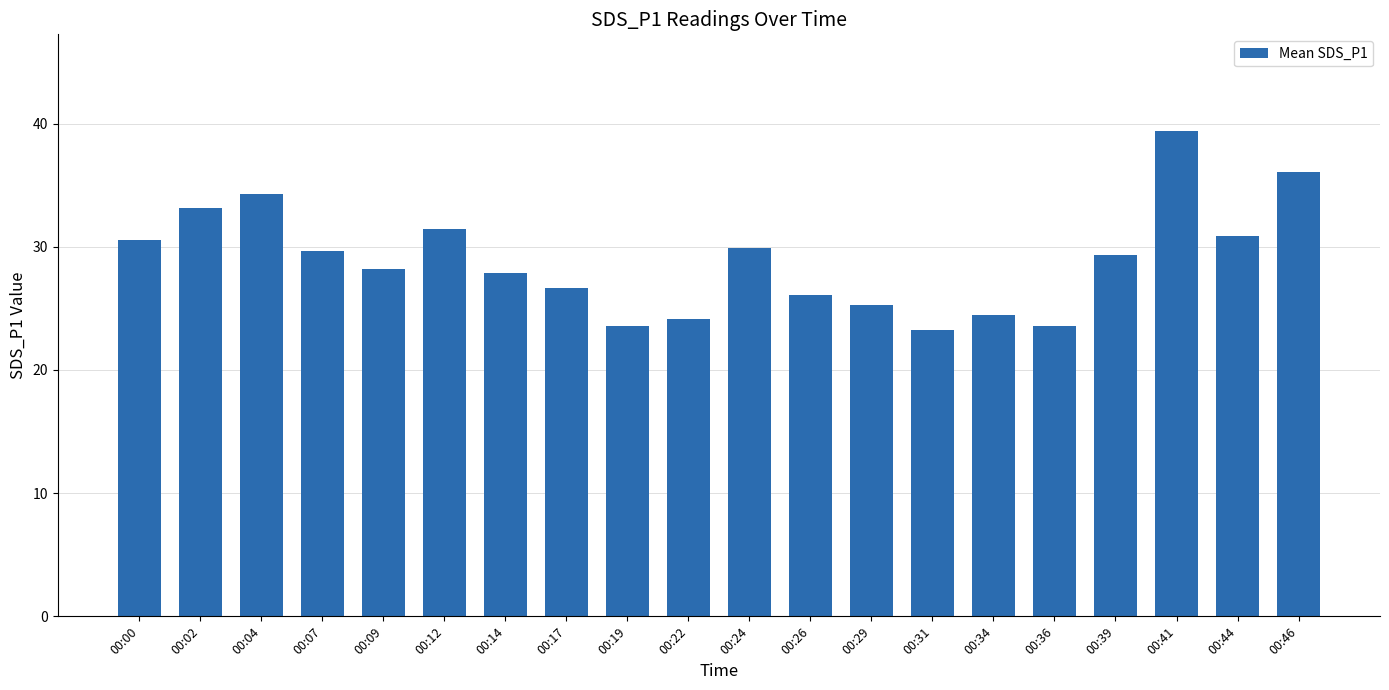

True or false: the data shows 8.7 at 00:22.

False